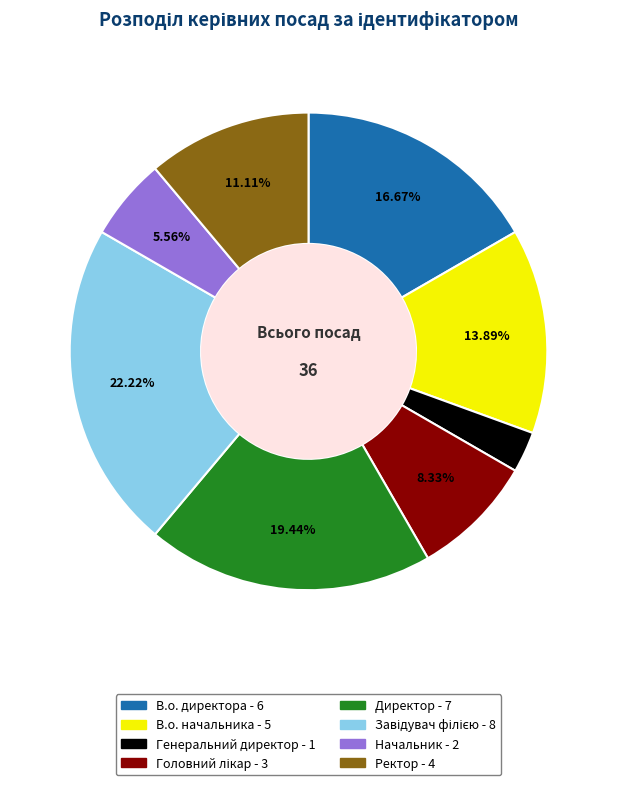

Between В.о. директора and Директор, which is larger?

Директор